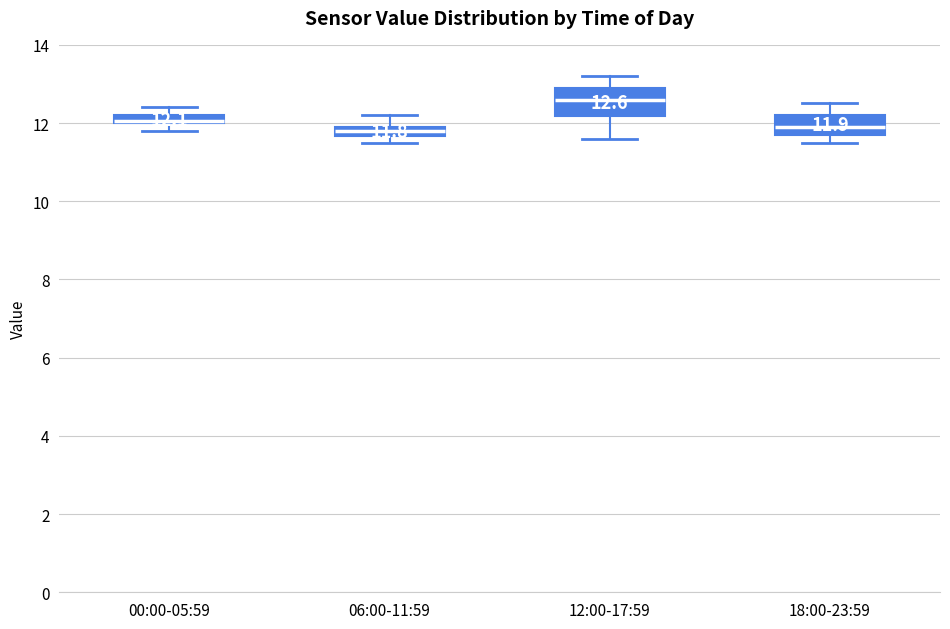

Which box is the tallest, from its lower edge to its upper edge?

12:00-17:59